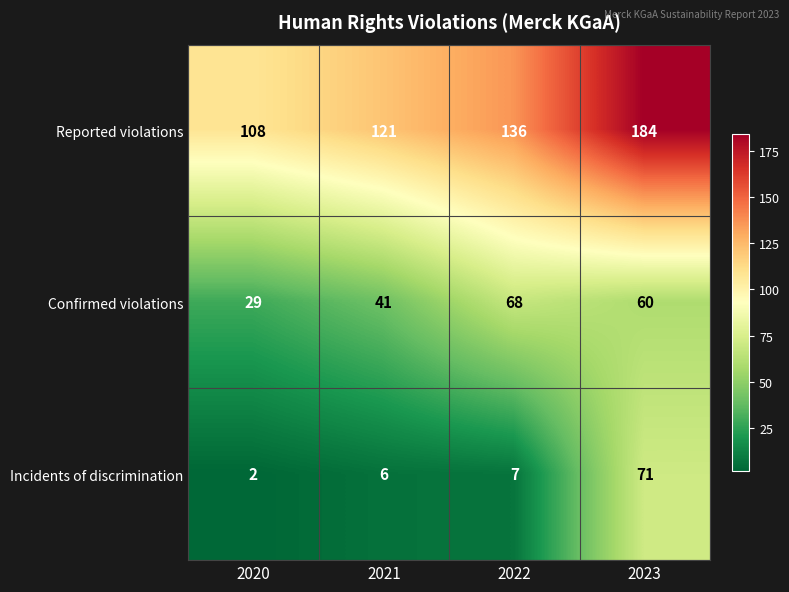

List the series in order of their peak value, highest first.

Reported violations, Incidents of discrimination, Confirmed violations